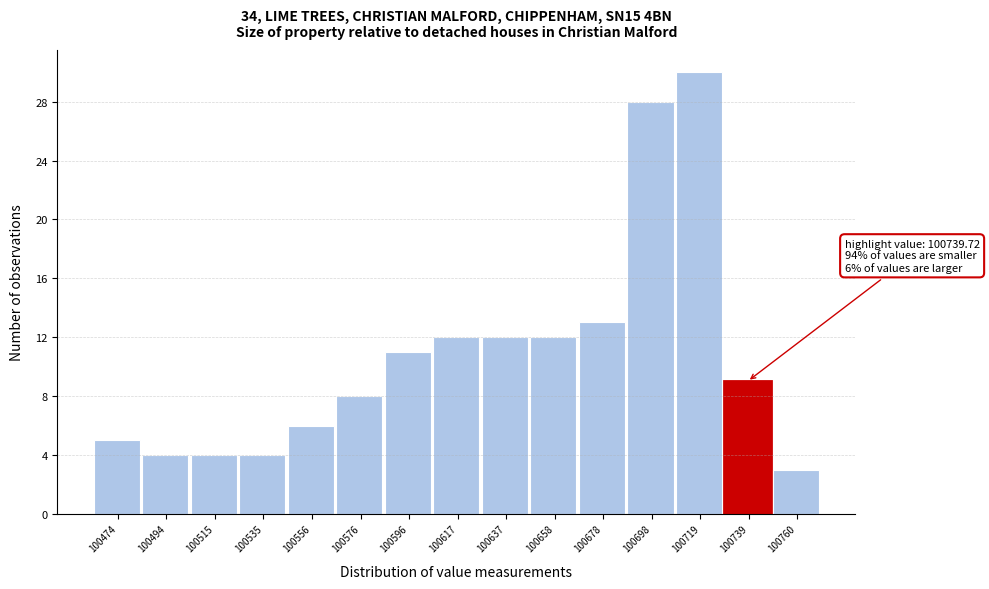

Reading left to right, extract all data points from this chart.

100474=5	100494=4	100515=4	100535=4	100556=6	100576=8	100596=11	100617=12	100637=12	100658=12	100678=13	100698=28	100719=30	100739=9	100760=3